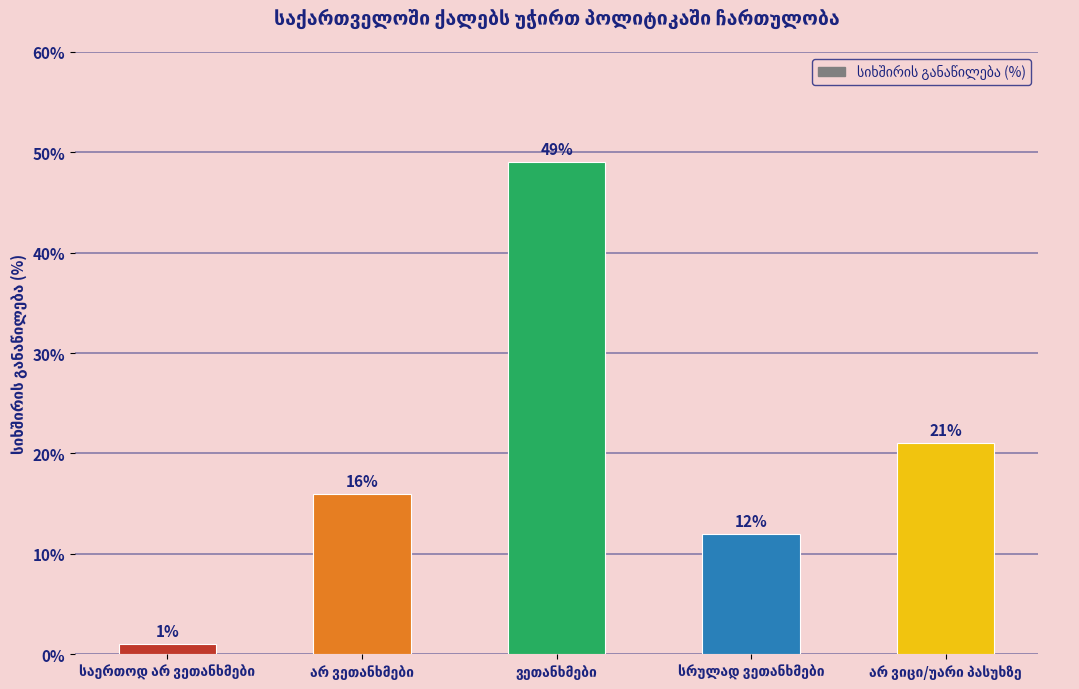

Reading left to right, extract all data points from this chart.

1	16	49	12	21